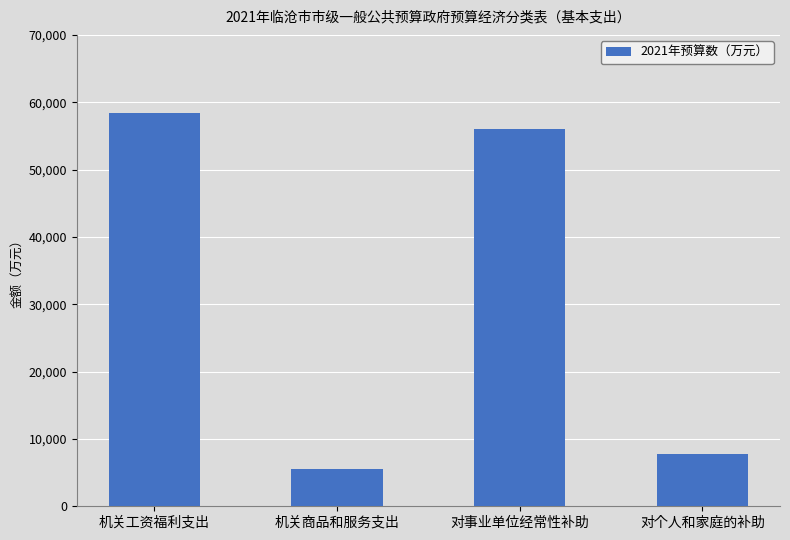

Is it true that the value at 机关工资福利支出 is 12019?

False